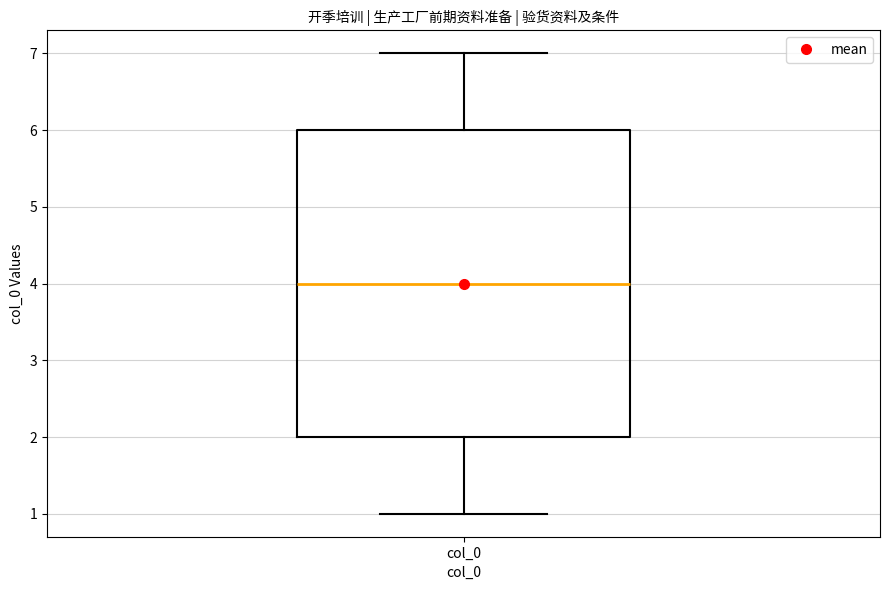

Where is the upper edge of the box for col_0 on the y-axis? The values are not printed on the chart, so give them approximately, as read against the axis.

6